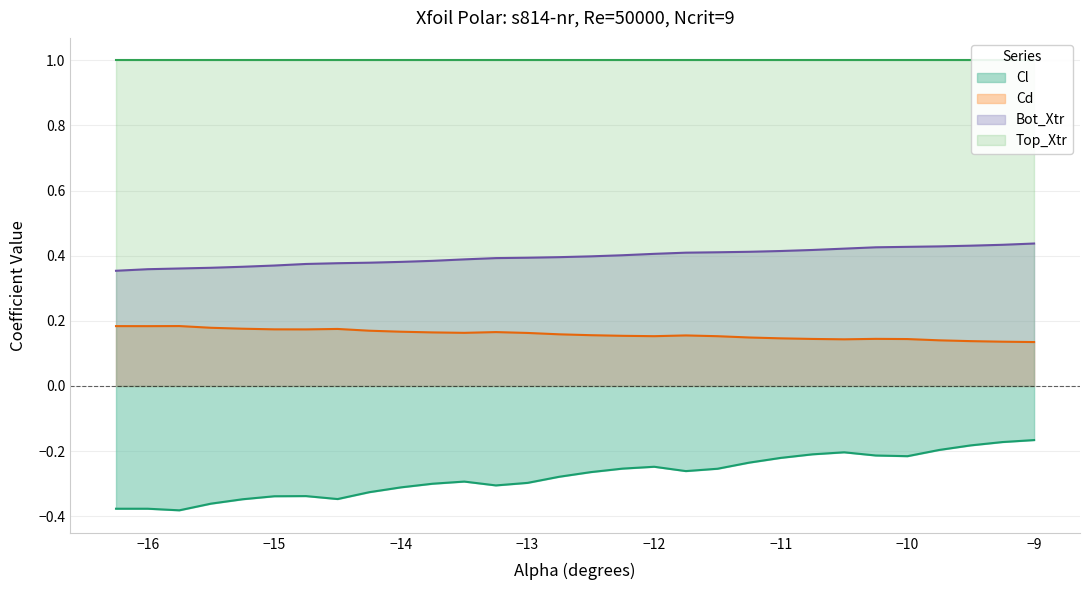

True or false: Cd and Cl intersect in this chart.

False